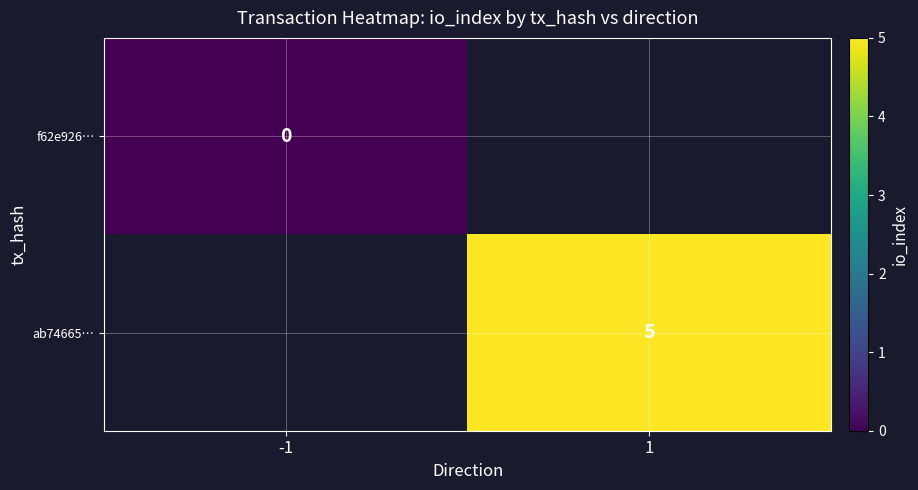

The value of ab74665… at 1 is 5. True or false?

True